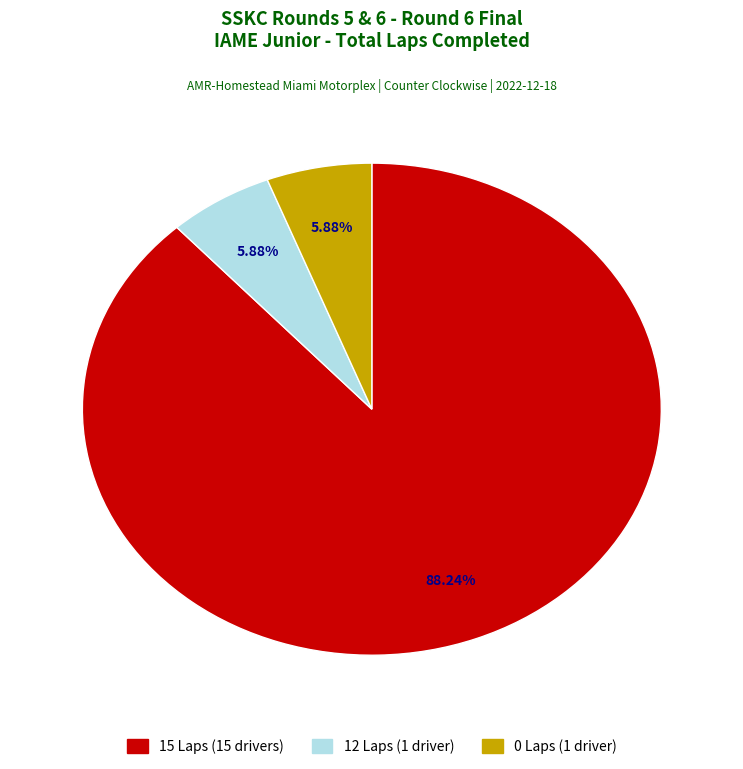

Is there any slice that represents more than half of the pie?

Yes